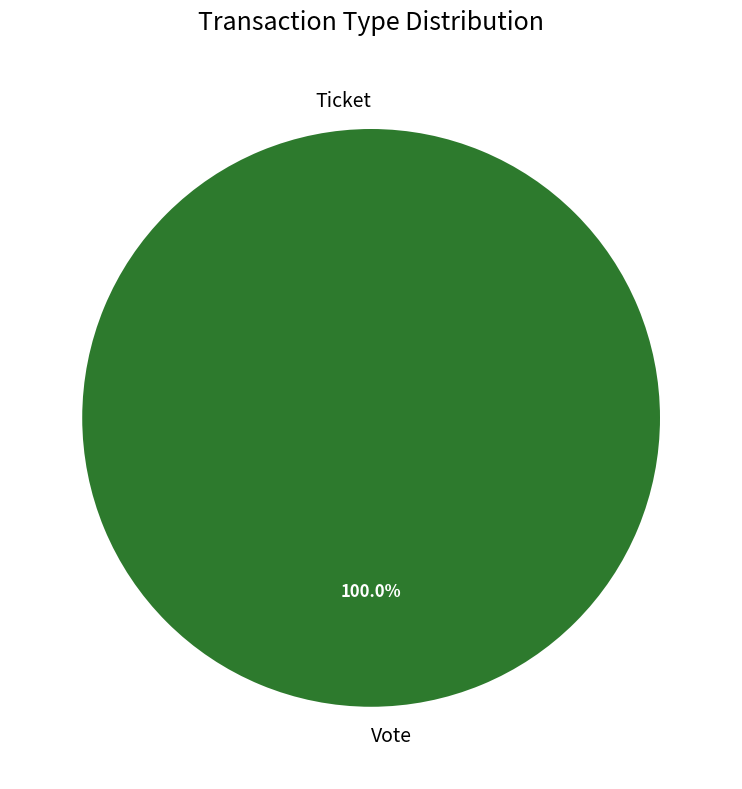

To the nearest percent, what is the average slice percentage?

50%